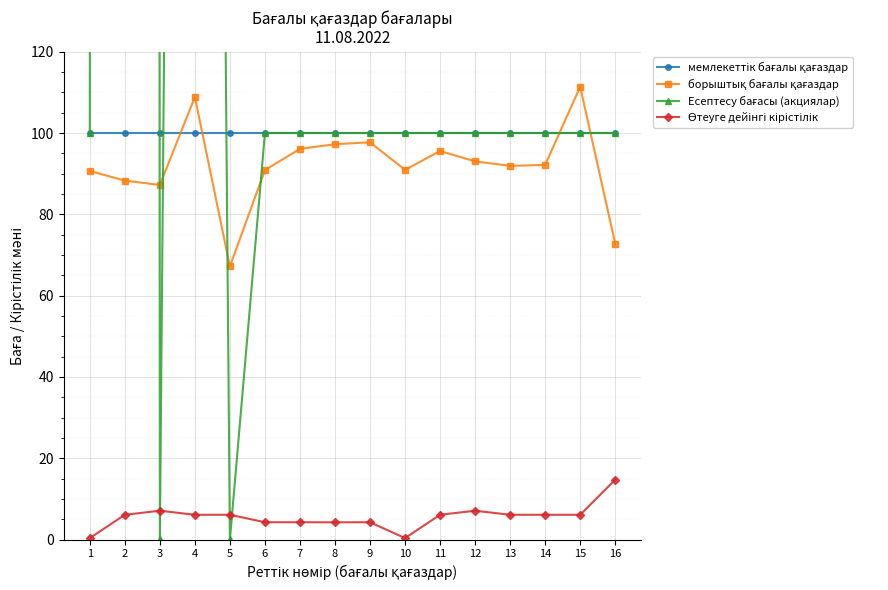

List the labels in order of борыштық бағалы қағаздар value, largest first.

15, 4, 9, 8, 7, 11, 12, 14, 13, 10, 6, 1, 2, 3, 16, 5